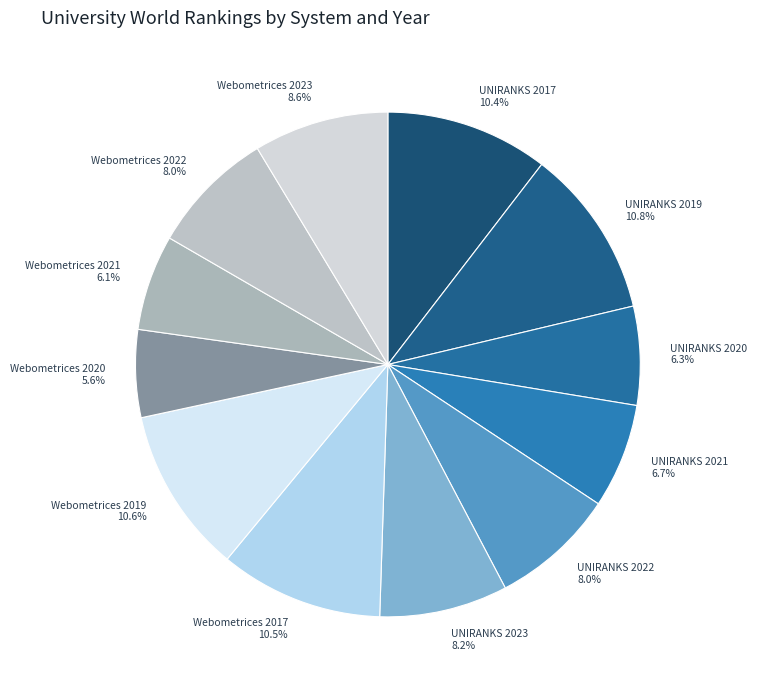

True or false: Webometrices 2020 accounts for 12% of the total.

False